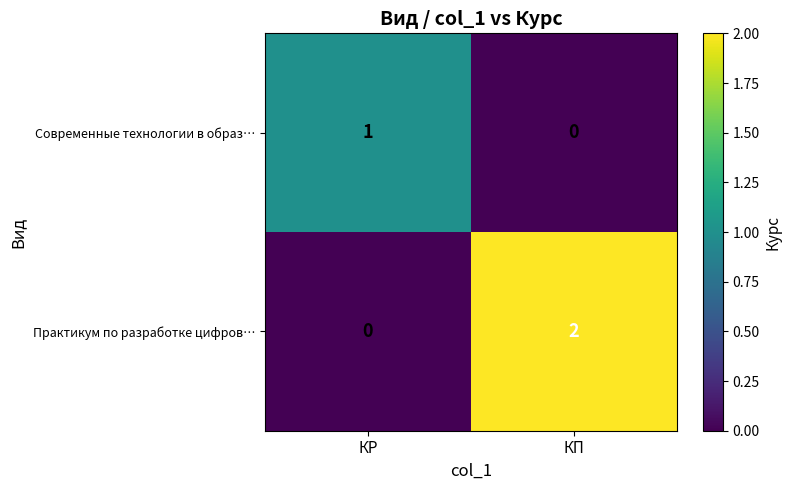

Which series has the widest spread of values?

Практикум по разработке цифров…